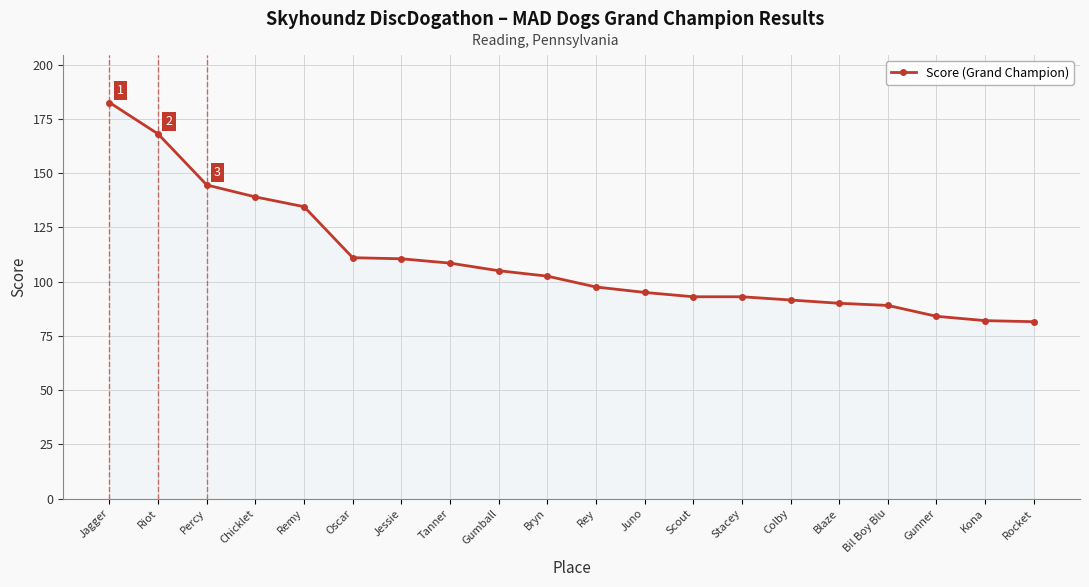

The value at Stacey is 93.0. True or false?

True